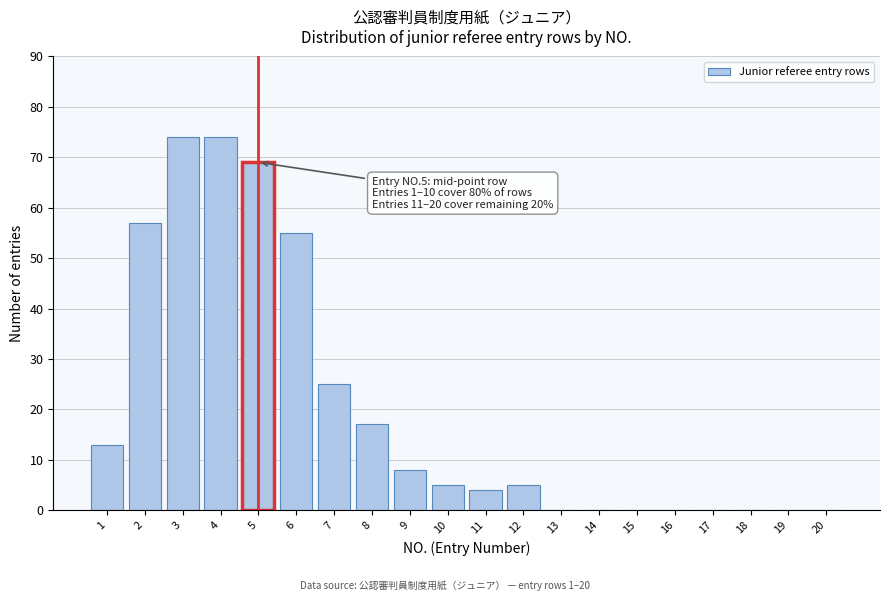

Reading right to left, extract all data points from this chart.

20=0	19=0	18=0	17=0	16=0	15=0	14=0	13=0	12=5	11=4	10=5	9=8	8=17	7=25	6=55	5=69	4=74	3=74	2=57	1=13